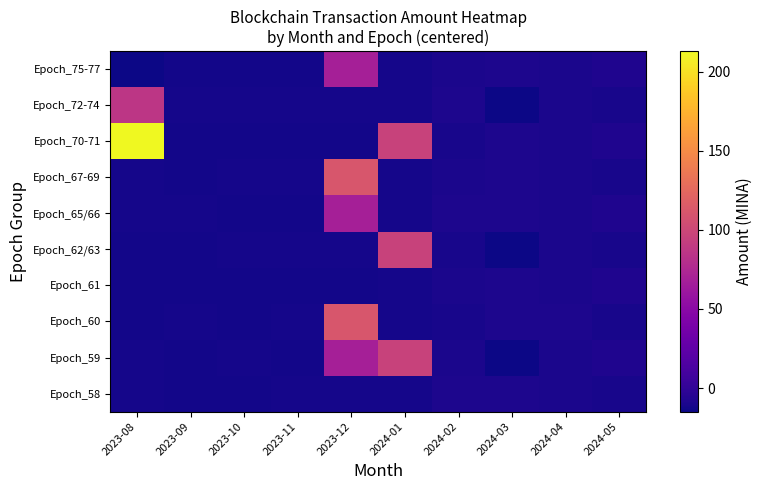

Reading right to left, list all the values displayed in this chart.

Epoch_58: 2024-05=-11.0	2024-04=-9.6	2024-03=-9.2	2024-02=-9.5	2024-01=-12.0	2023-12=-11.7	2023-11=-12.1	2023-10=-12.4	2023-09=-12.3	2023-08=-11.9
Epoch_59: 2024-05=-8.3	2024-04=-10.0	2024-03=-14.9	2024-02=-9.6	2024-01=96.2	2023-12=68.4	2023-11=-12.5	2023-10=-12.2	2023-09=-12.5	2023-08=-12.1
Epoch_60: 2024-05=-11.0	2024-04=-9.2	2024-03=-9.1	2024-02=-10.8	2024-01=-12.0	2023-12=110.7	2023-11=-12.1	2023-10=-12.3	2023-09=-11.9	2023-08=-12.3
Epoch_61: 2024-05=-8.3	2024-04=-9.6	2024-03=-9.2	2024-02=-9.6	2024-01=-12.0	2023-12=-12.2	2023-11=-12.5	2023-10=-12.4	2023-09=-12.5	2023-08=-12.4
Epoch_62/63: 2024-05=-11.0	2024-04=-10.0	2024-03=-14.9	2024-02=-10.8	2024-01=96.2	2023-12=-11.7	2023-11=-12.1	2023-10=-12.2	2023-09=-12.3	2023-08=-12.4
Epoch_65/66: 2024-05=-8.3	2024-04=-9.6	2024-03=-9.1	2024-02=-9.5	2024-01=-12.0	2023-12=68.4	2023-11=-12.5	2023-10=-12.4	2023-09=-11.9	2023-08=-12.1
Epoch_67-69: 2024-05=-11.0	2024-04=-10.0	2024-03=-9.2	2024-02=-9.6	2024-01=-12.0	2023-12=110.7	2023-11=-12.1	2023-10=-12.2	2023-09=-12.5	2023-08=-12.1
Epoch_70-71: 2024-05=-8.3	2024-04=-9.6	2024-03=-9.1	2024-02=-10.8	2024-01=96.2	2023-12=-12.2	2023-11=-12.5	2023-10=-12.4	2023-09=-12.3	2023-08=212.9
Epoch_72-74: 2024-05=-11.0	2024-04=-10.0	2024-03=-14.9	2024-02=-9.5	2024-01=-12.0	2023-12=-11.7	2023-11=-12.1	2023-10=-12.2	2023-09=-11.9	2023-08=86.2
Epoch_75-77: 2024-05=-8.3	2024-04=-9.6	2024-03=-9.2	2024-02=-9.6	2024-01=-12.0	2023-12=68.4	2023-11=-12.5	2023-10=-12.4	2023-09=-12.5	2023-08=-14.9